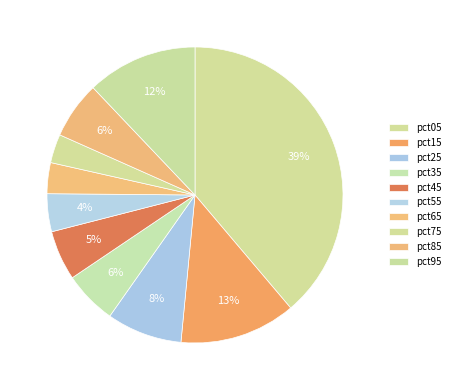

How many slices are in this pie chart?

10